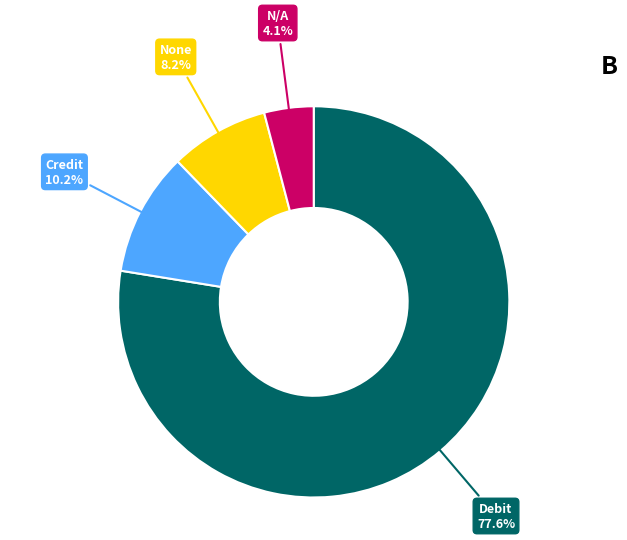

Is there any slice that represents more than half of the pie?

Yes